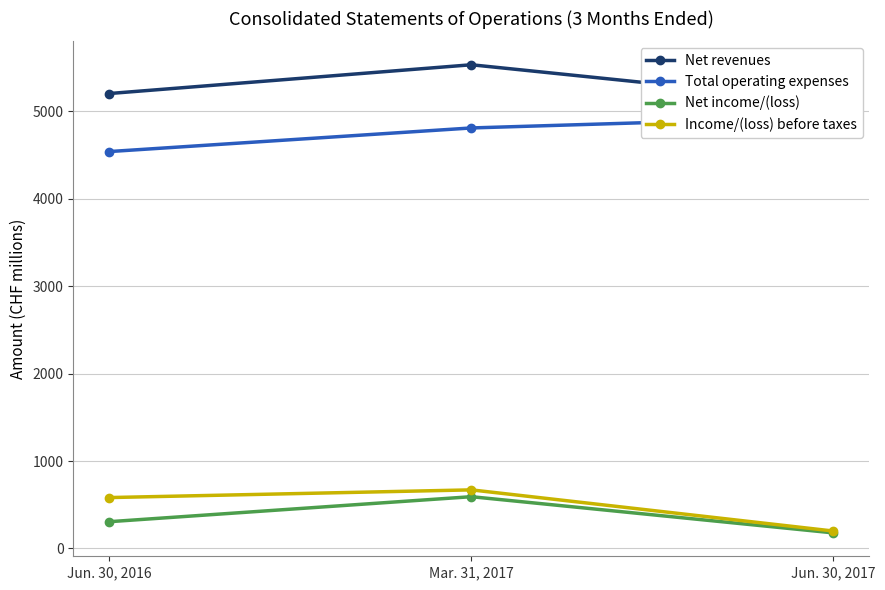

Reading left to right, transcribe all the data shown in this chart.

Net revenues: 5205	5534	5108
Total operating expenses: 4541	4811	4937
Net income/(loss): 306	592	178
Income/(loss) before taxes: 582	670	199